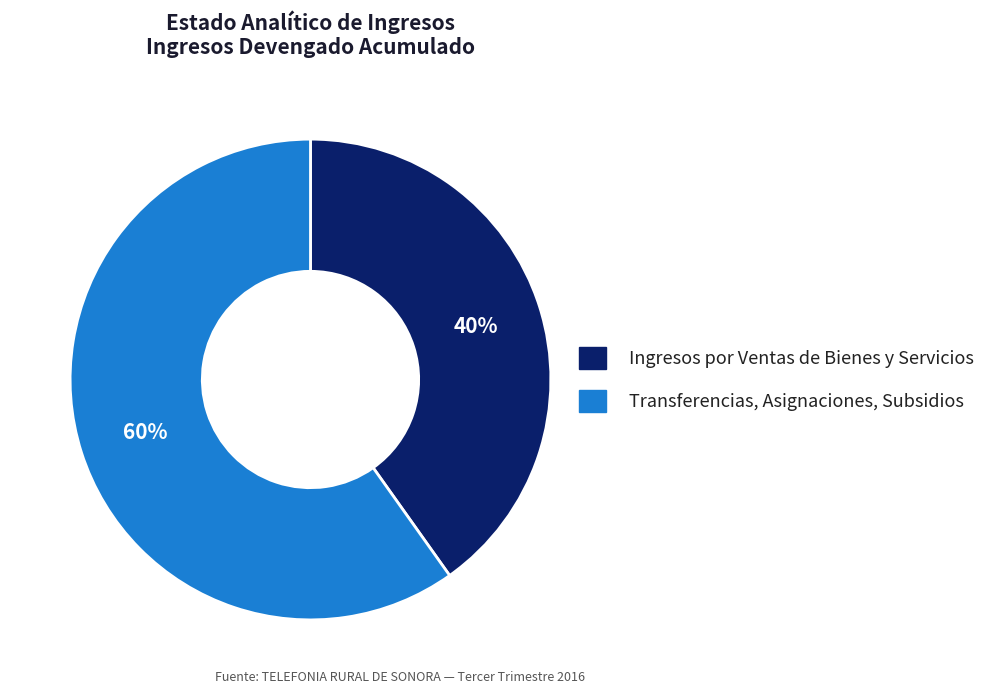

To the nearest percent, what is the difference between the Ingresos por Ventas de Bienes y Servicios and Transferencias, Asignaciones, Subsidios slice percentages?

20%